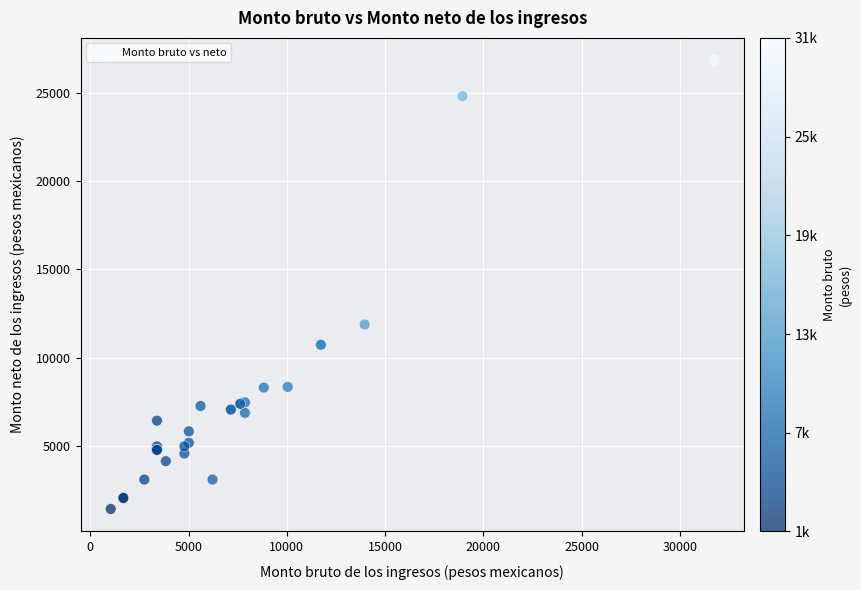

What Y value in the scatter plot is closest to 14142?

11890